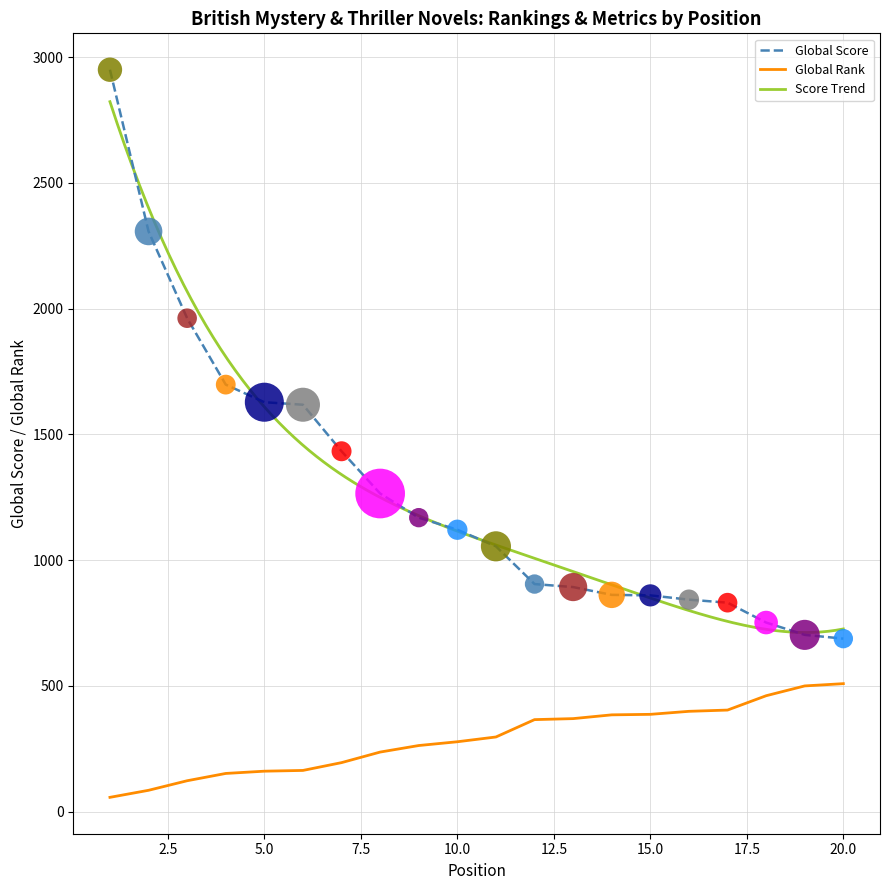

What is the total value across all series at 9?

1432